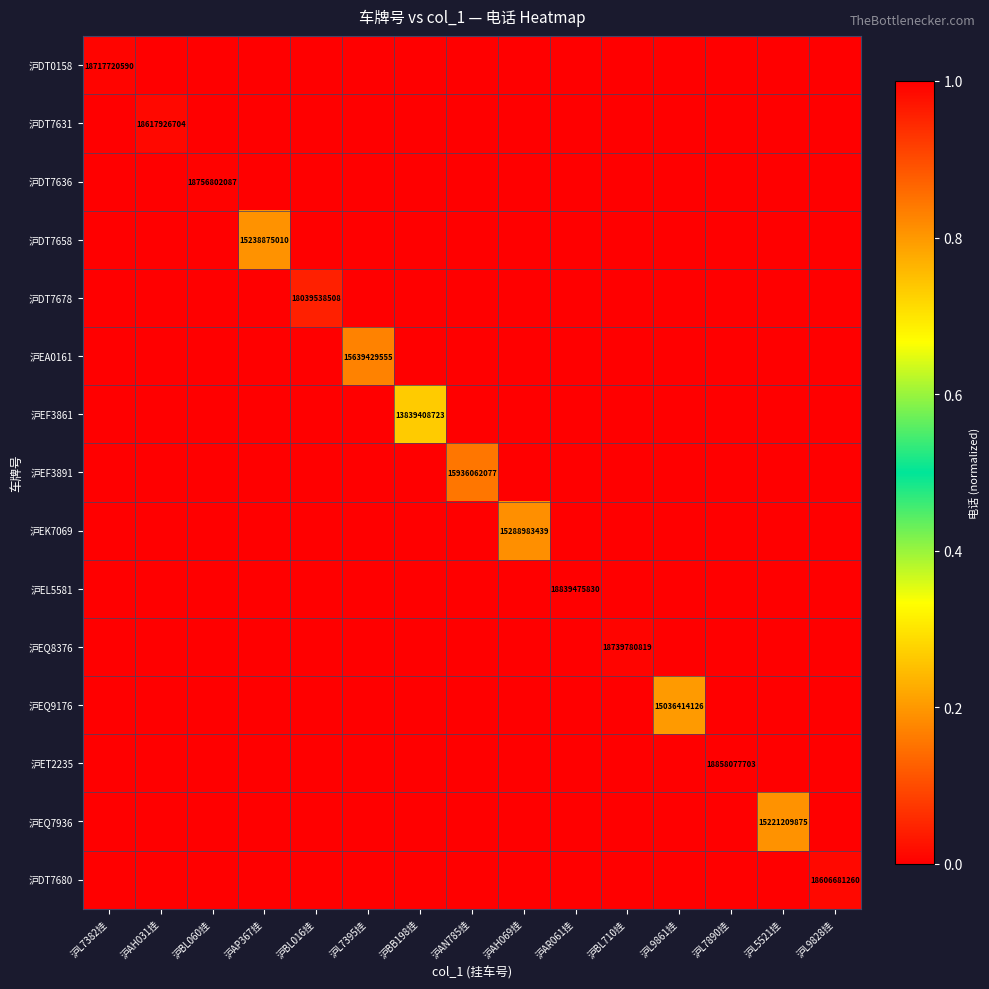

What is the sum of all 沪EK7069 values?

0.8